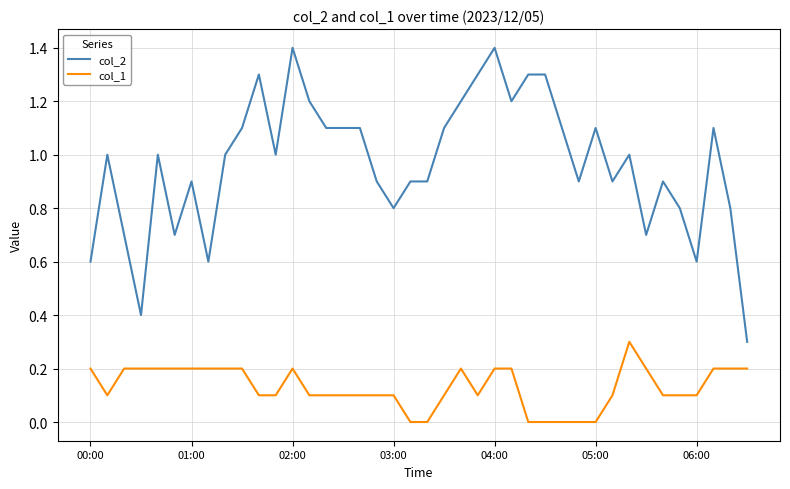

What are all the series names shown in the legend?

col_2, col_1